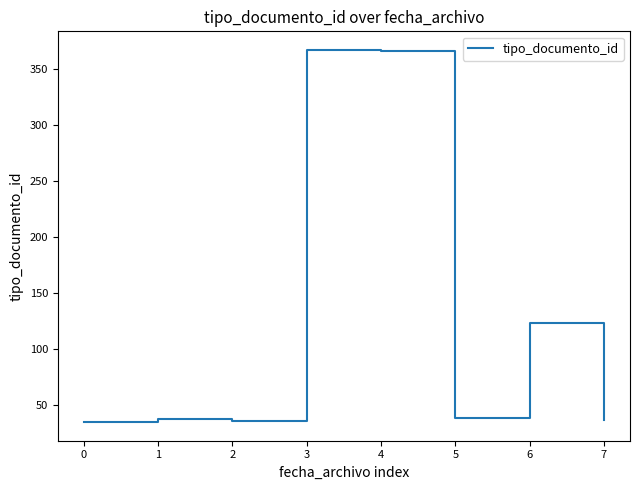

What is the change in value from 0 to 5?

+4